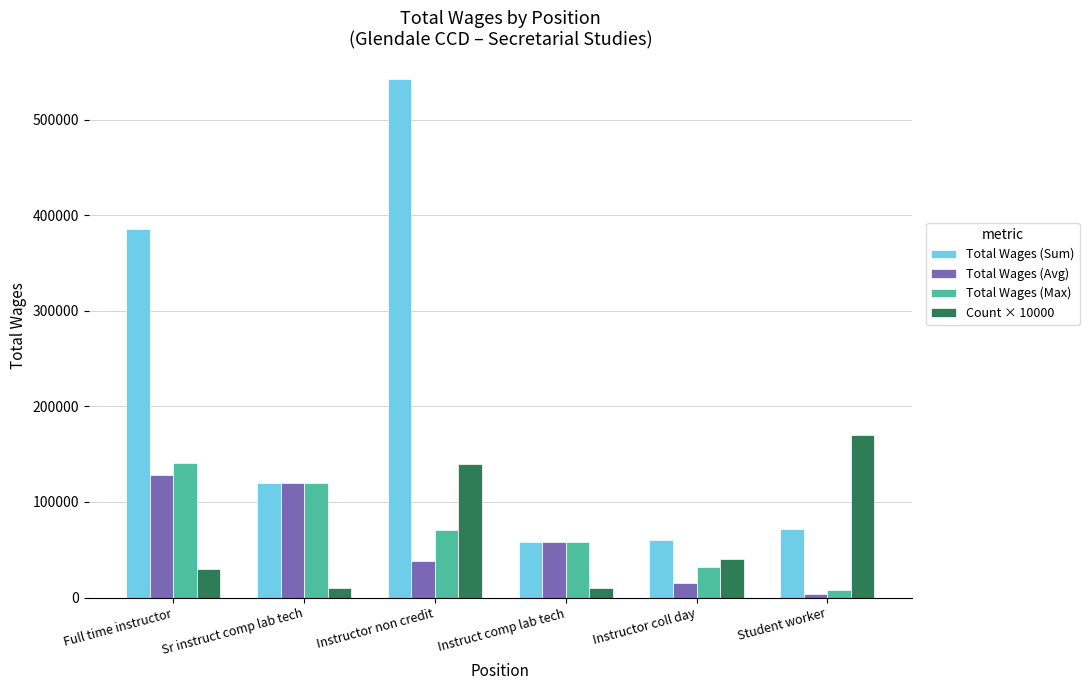

The value of Total Wages (Max) at Instructor non credit is 70855.0. True or false?

True